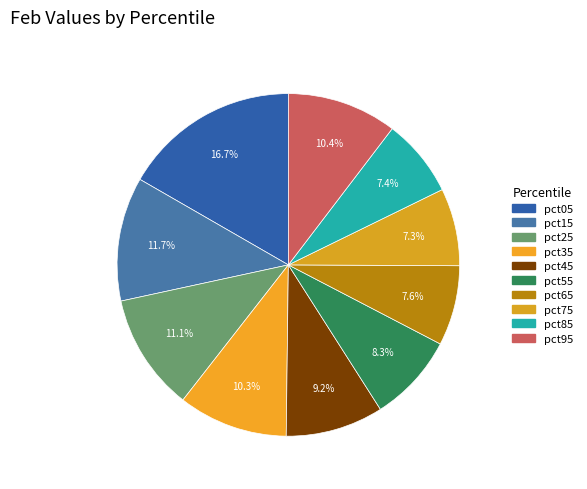

To the nearest percent, what is the average slice percentage?

10%